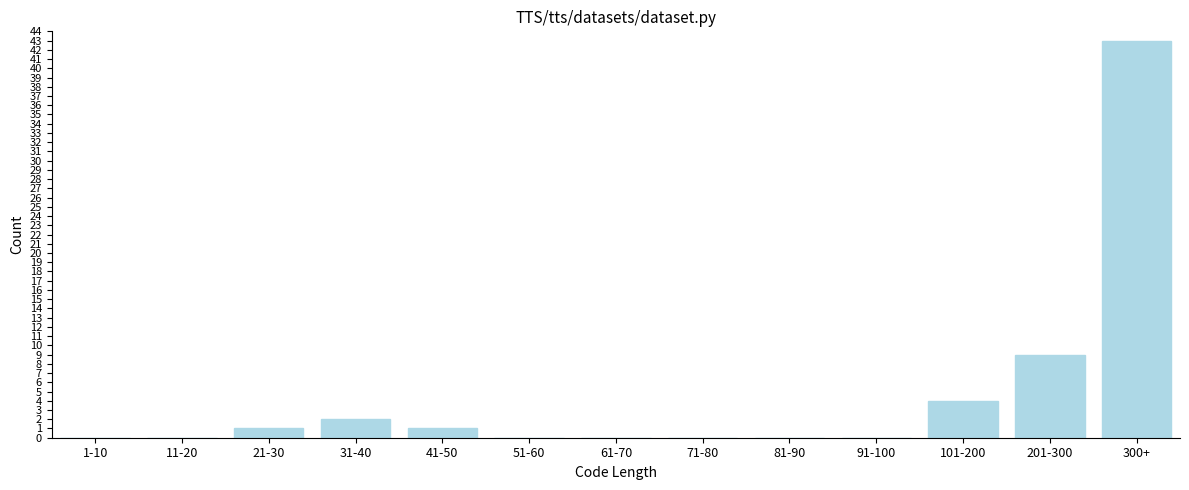

Reading left to right, list all the values displayed in this chart.

1-10=0	11-20=0	21-30=1	31-40=2	41-50=1	51-60=0	61-70=0	71-80=0	81-90=0	91-100=0	101-200=4	201-300=9	300+=43